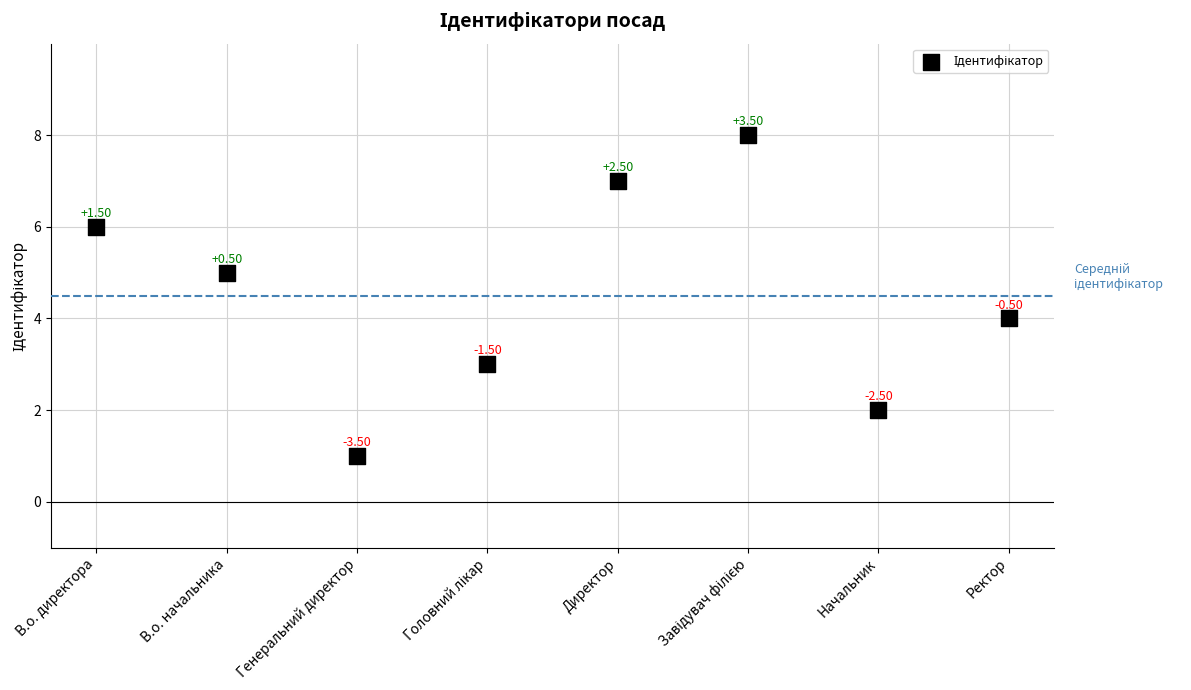

What is the range of Y values (max minus min)?

7